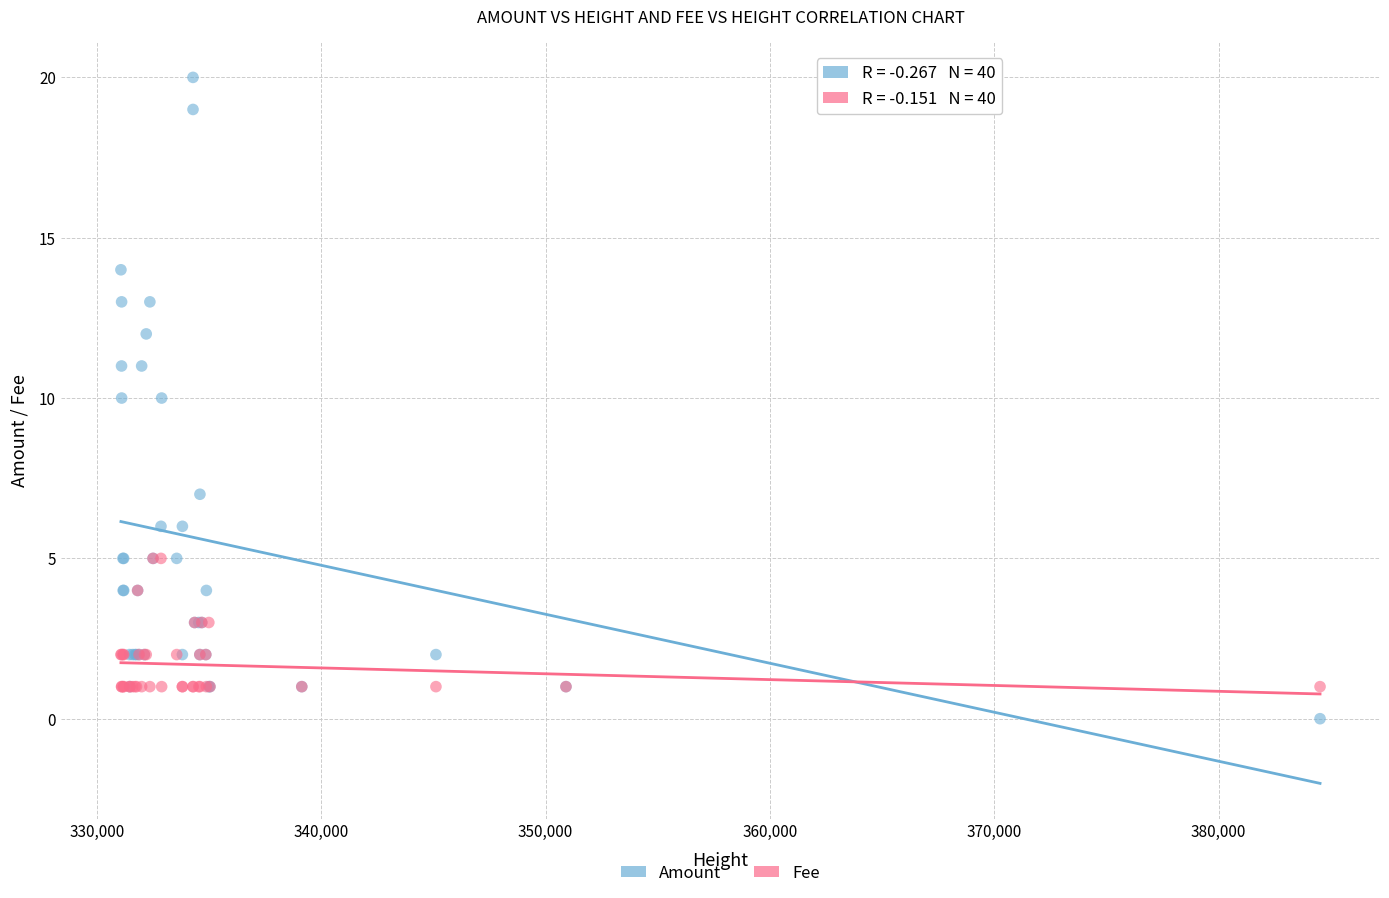

What are all the series names shown in the legend?

Amount, Fee